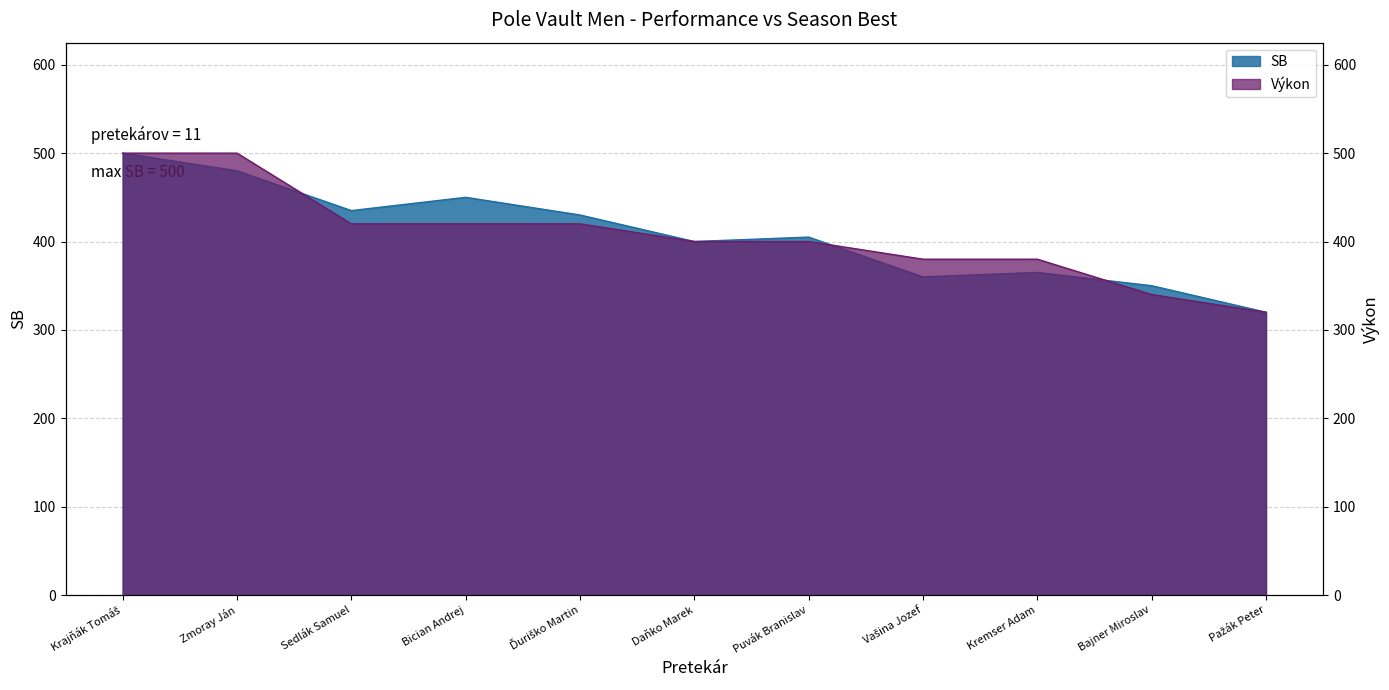

What is the value of the SB point at the 2nd from the left?

480